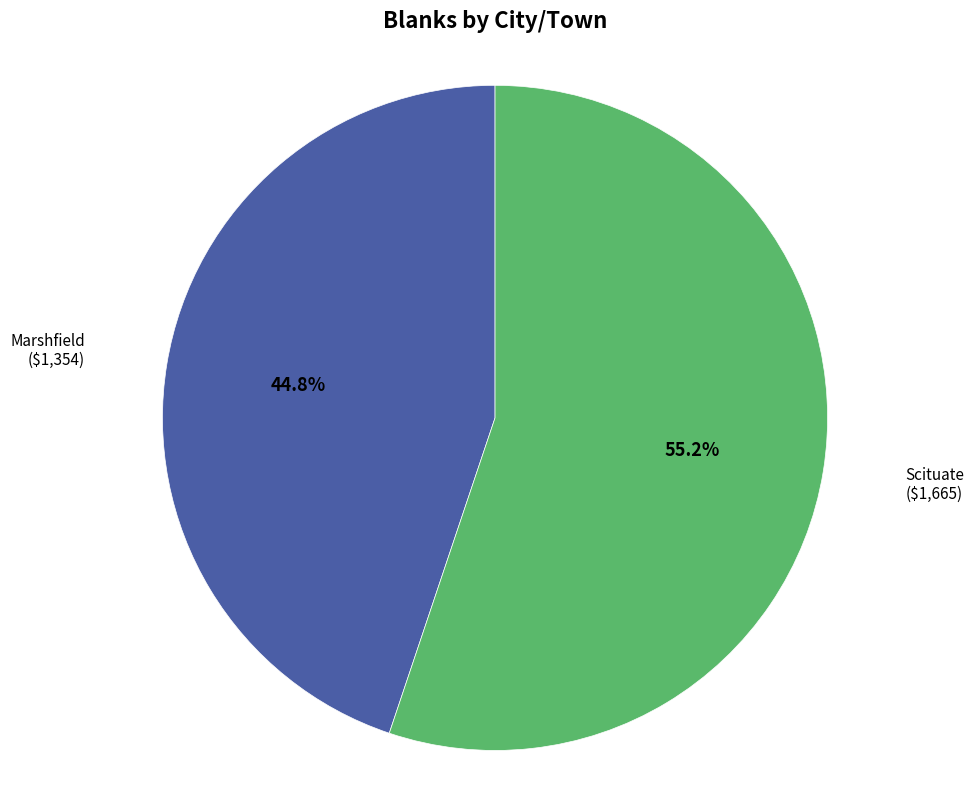

How much of the chart is everything except Marshfield?

55.2%